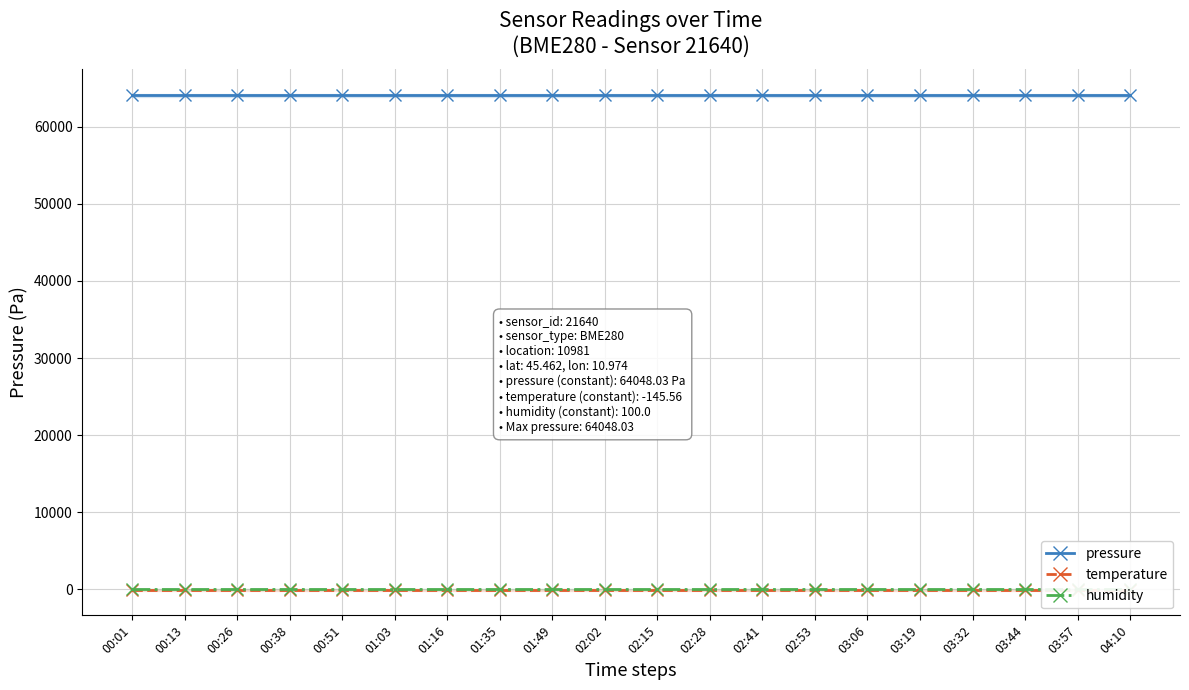

What is the total value across all series at 00:01?

64002.5